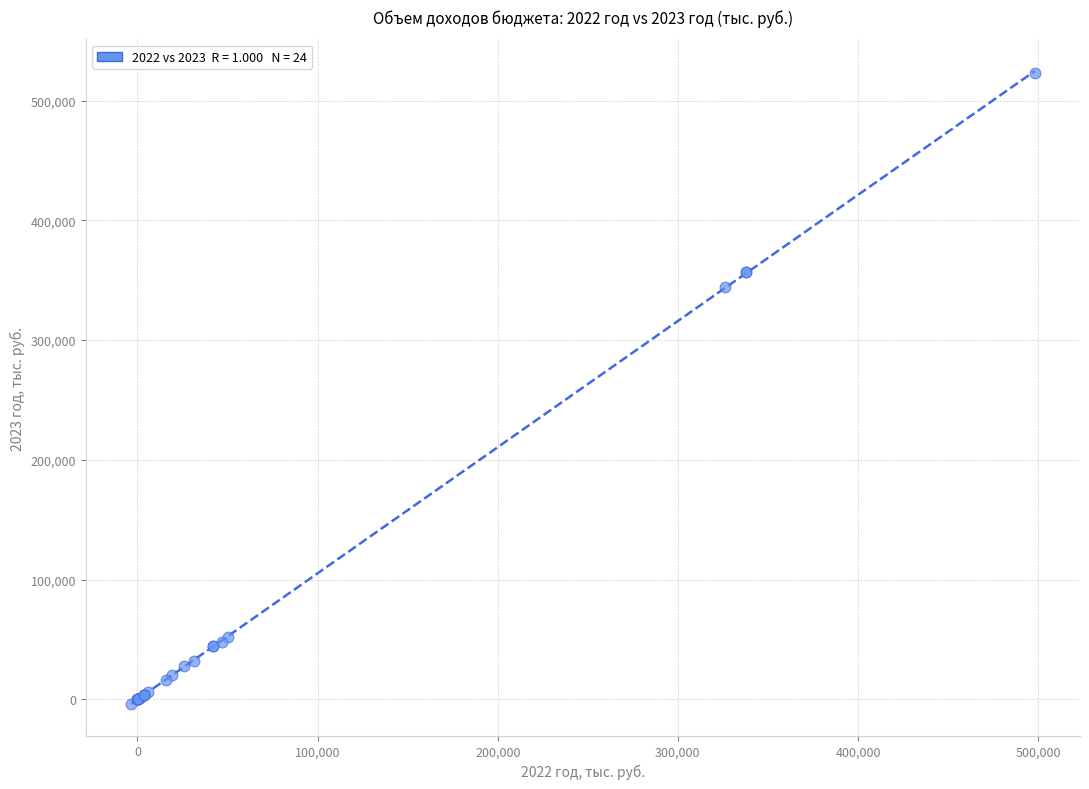

What Y value in the scatter plot is closest to 259748?

344162